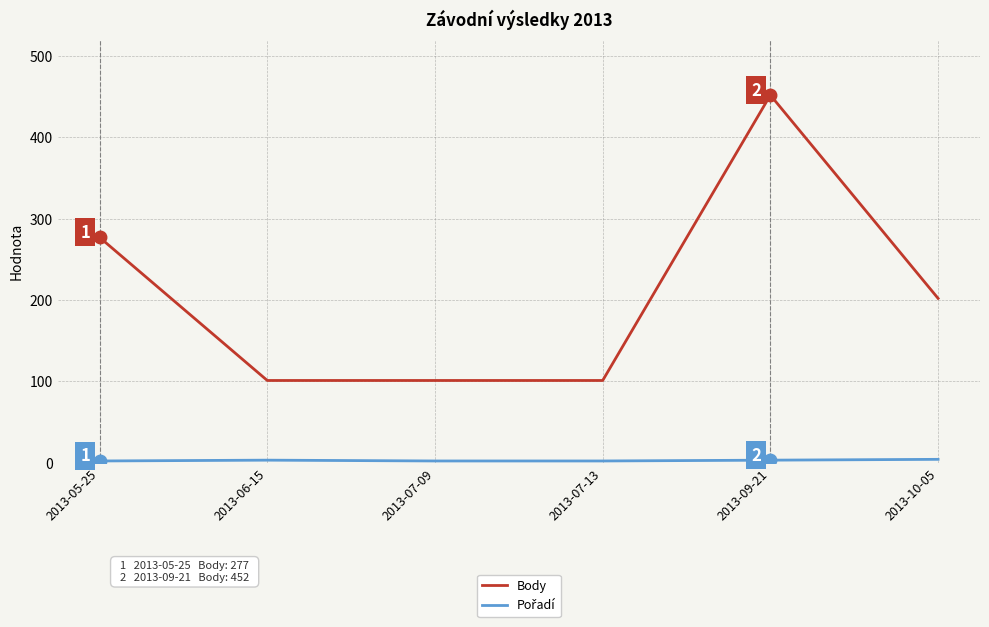

The value of Body at 2013-05-25 is 156. True or false?

False